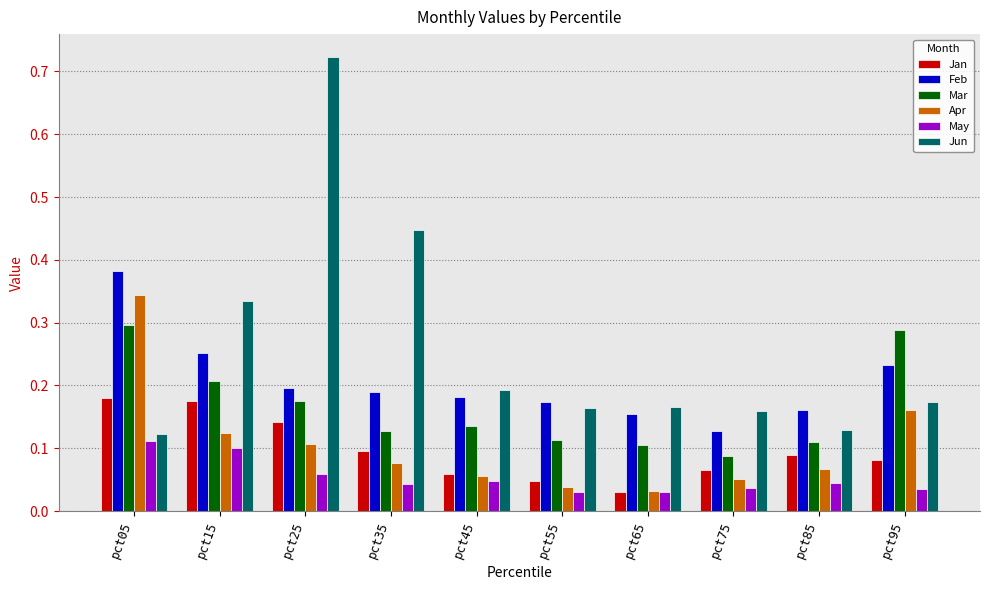

What is the total value across all series at pct25?

1.4